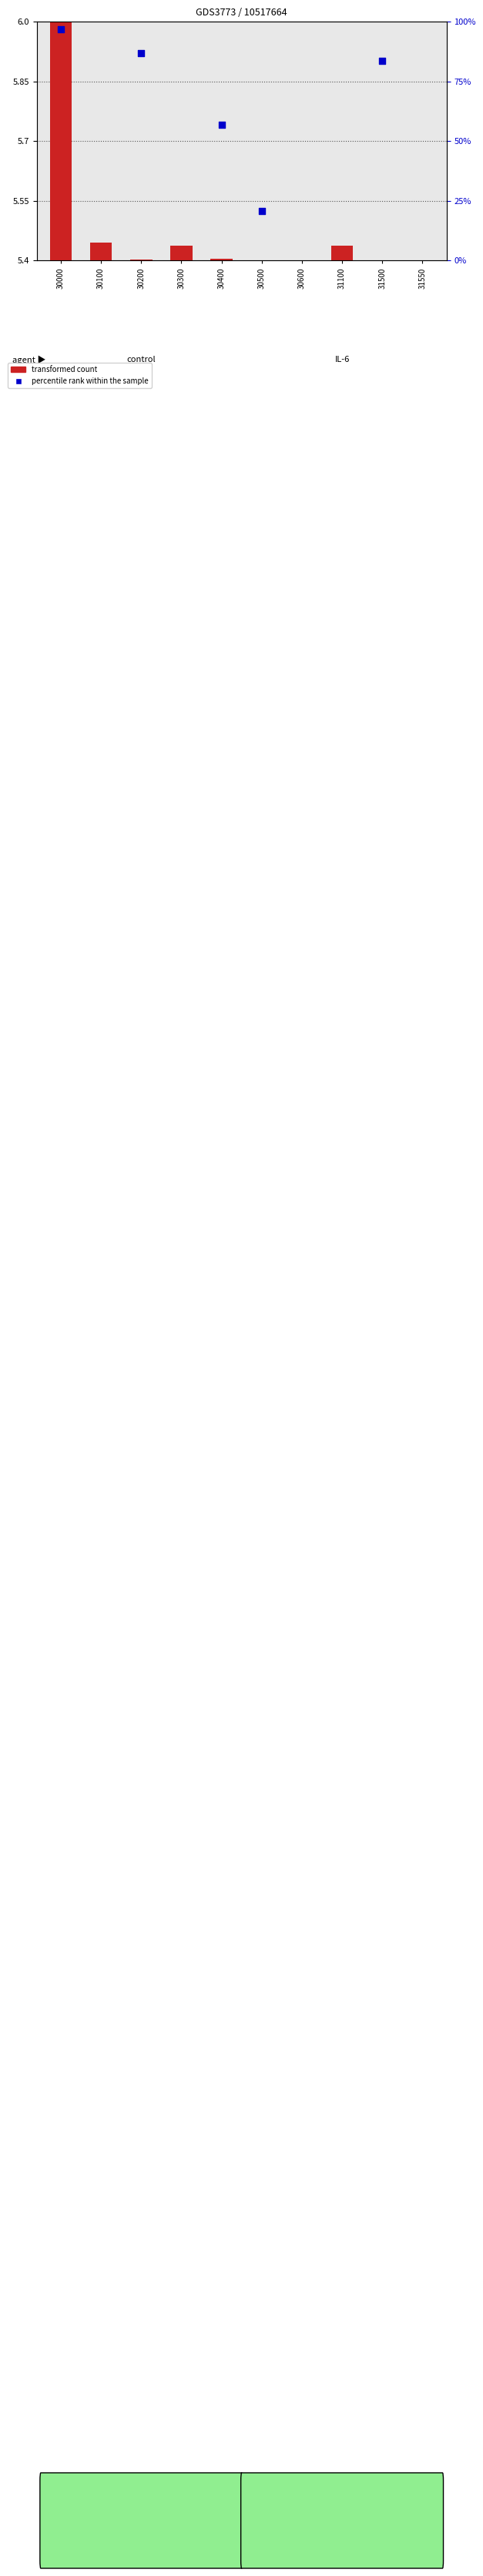

What is the change in value from 30300 to 31500?

-0.2